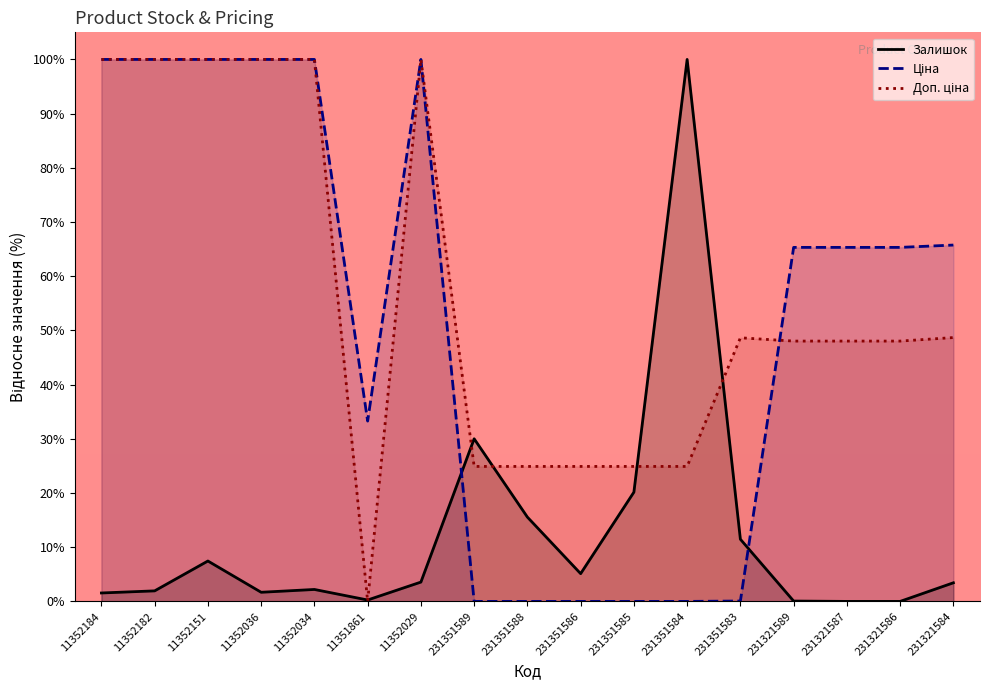

Rank the series at 11352029 from lowest to highest value.

Залишок, Ціна, Доп. ціна